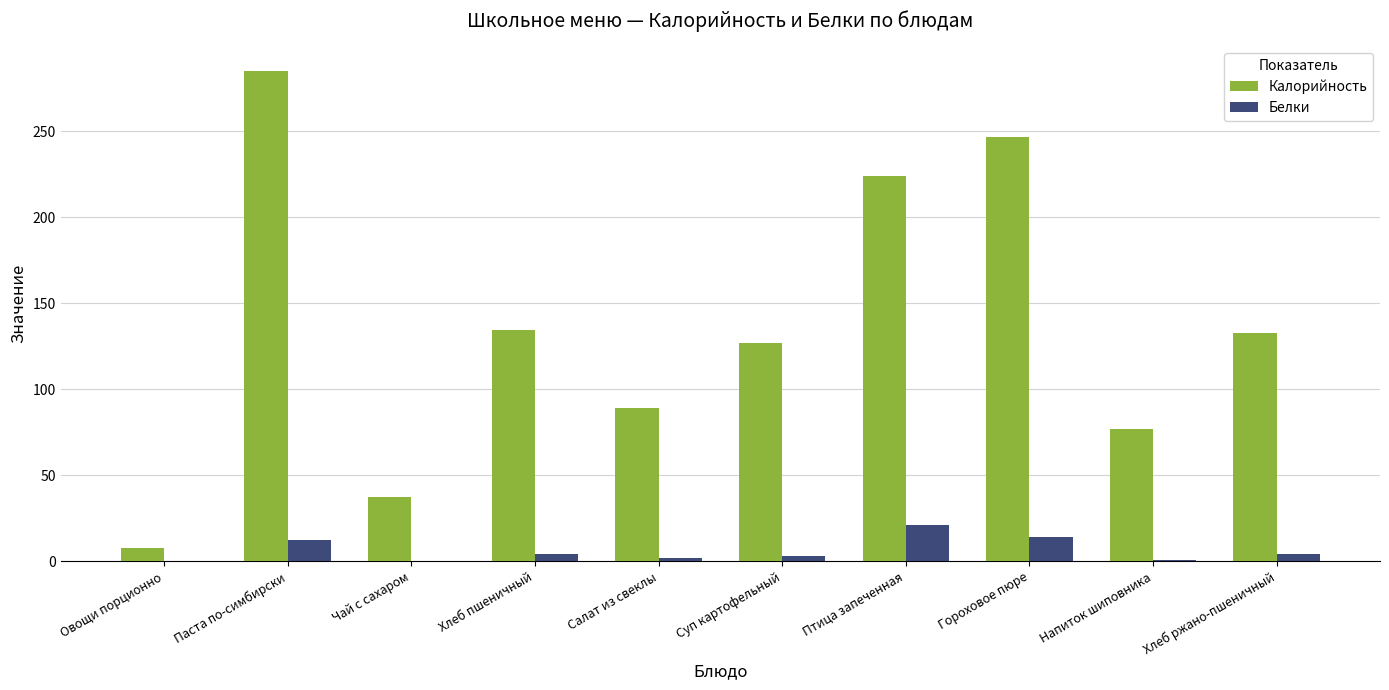

At which category is the sum across all series the highest?

Паста по-симбирски